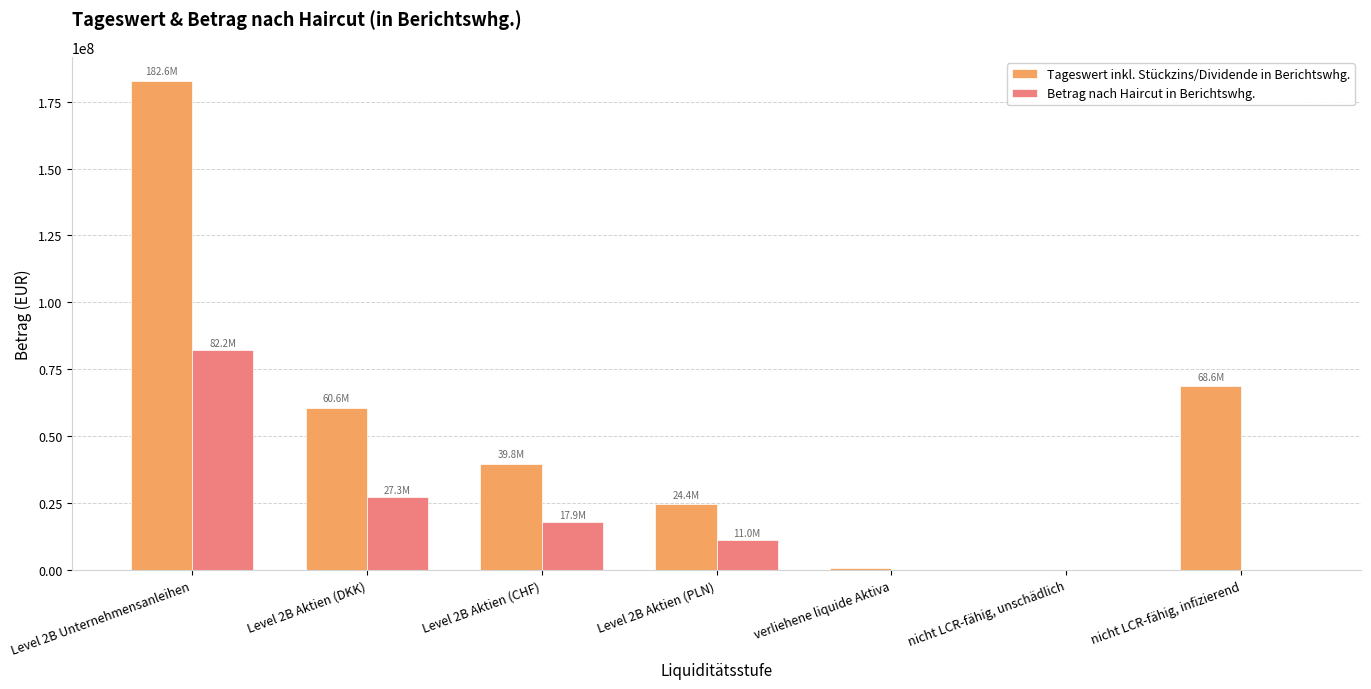

How many series are shown in this chart?

2